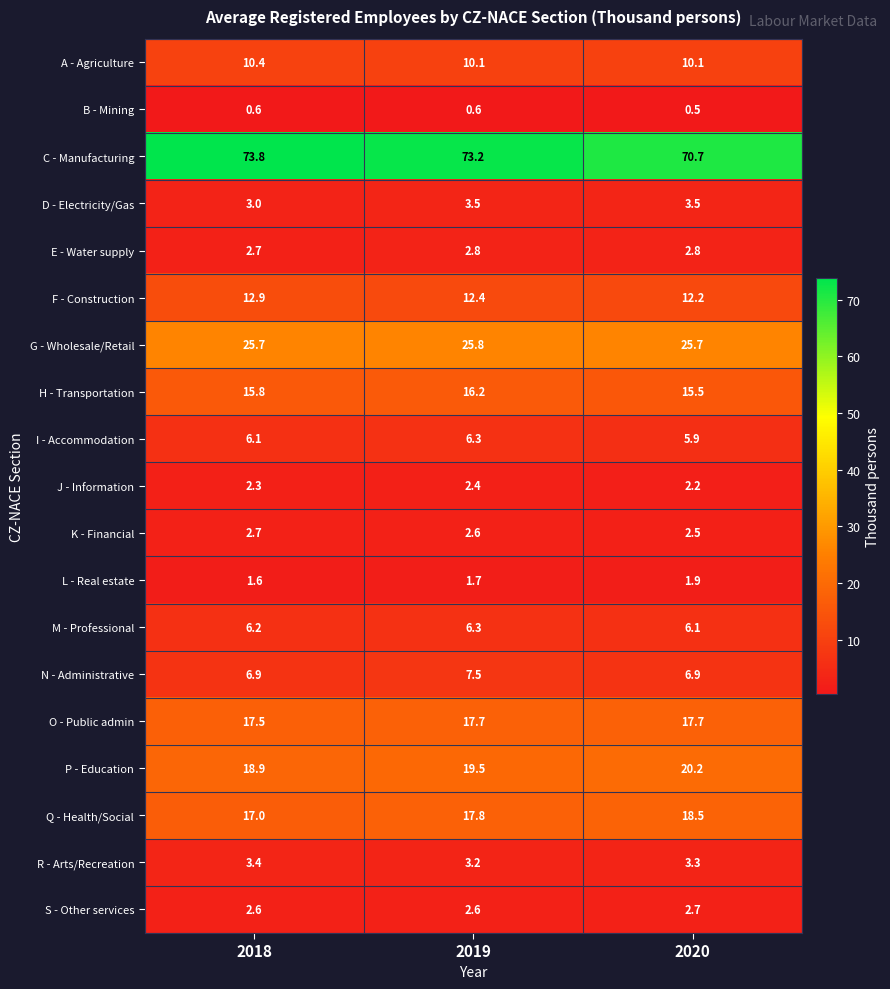

Is the value of F - Construction at 2018 greater than the value of M - Professional at 2020?

Yes